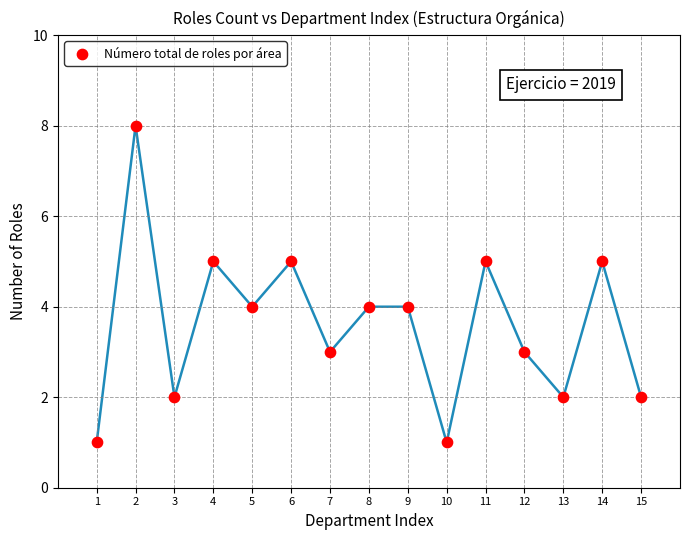

List the coordinates of all points as (X, Y) pairs, reading left to right.

(1, 1)  (2, 8)  (3, 2)  (4, 5)  (5, 4)  (6, 5)  (7, 3)  (8, 4)  (9, 4)  (10, 1)  (11, 5)  (12, 3)  (13, 2)  (14, 5)  (15, 2)